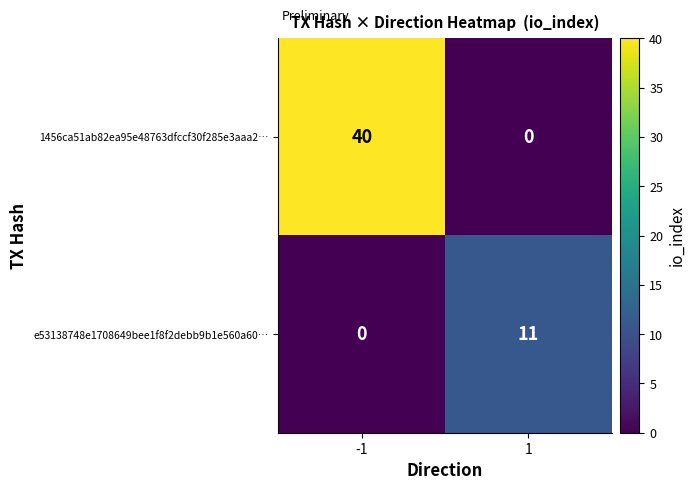

Rank the series by their maximum value, from lowest to highest.

e53138748e1708649bee1f8f2debb9b1e560a60…, 1456ca51ab82ea95e48763dfccf30f285e3aaa2…